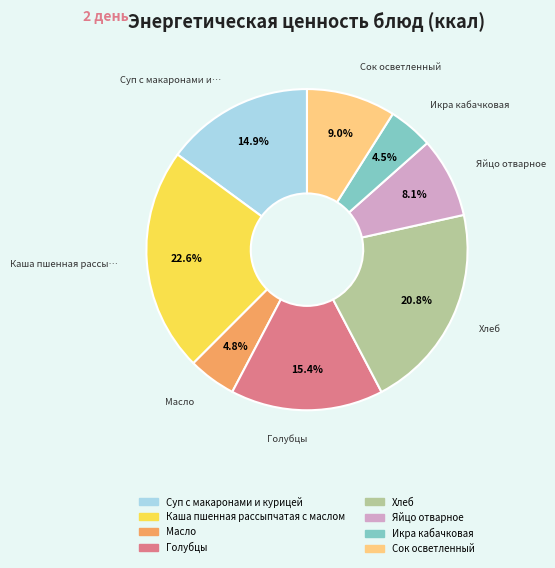

How many slices are in this pie chart?

8